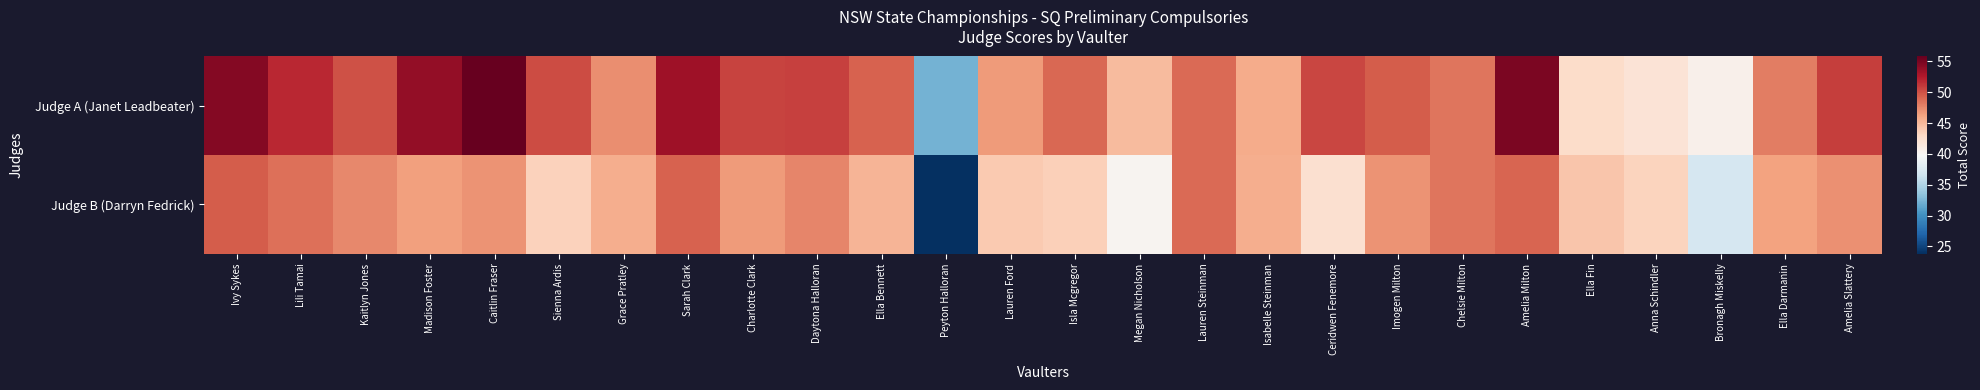

Reading right to left, list all the values displayed in this chart.

Judge A (Janet Leadbeater): Amelia Slattery=50.9	Ella Darmanin=48.0	Bronagh Miskelly=40.6	Anna Schindler=42.0	Ella Fin=42.7	Amelia Milton=54.9	Chelsie Milton=48.3	Imogen Milton=49.5	Ceridwen Fenemore=50.5	Isabelle Steinman=45.7	Lauren Steinman=48.9	Megan Nicholson=44.8	Isla Mcgregor=49.0	Lauren Ford=46.6	Peyton Halloran=32.3	Ella Bennett=49.2	Daytona Halloran=50.7	Charlotte Clark=50.6	Sarah Clark=53.4	Grace Pratley=47.2	Sienna Ardis=50.2	Caitlin Fraser=55.8	Madison Foster=53.8	Kaitlyn Jones=50.0	Lili Tamai=51.8	Ivy Sykes=54.5
Judge B (Darryn Fedrick): Amelia Slattery=47.1	Ella Darmanin=46.2	Bronagh Miskelly=37.1	Anna Schindler=43.4	Ella Fin=44.2	Amelia Milton=49.1	Chelsie Milton=48.4	Imogen Milton=47.0	Ceridwen Fenemore=42.4	Isabelle Steinman=45.6	Lauren Steinman=48.8	Megan Nicholson=40.2	Isla Mcgregor=43.6	Lauren Ford=44.0	Peyton Halloran=23.8	Ella Bennett=45.2	Daytona Halloran=47.6	Charlotte Clark=46.6	Sarah Clark=49.2	Grace Pratley=45.6	Sienna Ardis=43.5	Caitlin Fraser=47.0	Madison Foster=46.4	Kaitlyn Jones=47.5	Lili Tamai=48.6	Ivy Sykes=49.5